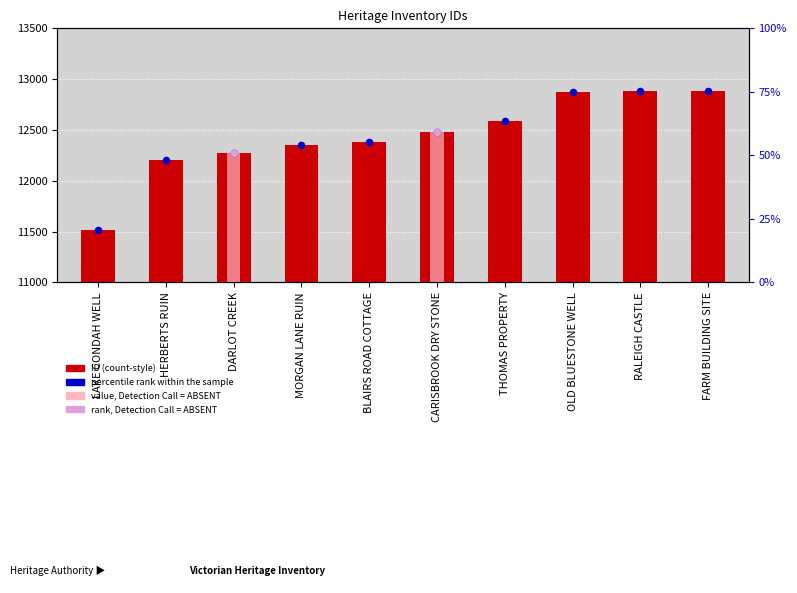

Between HERBERTS RUIN and CARISBROOK DRY STONE, which is larger?

CARISBROOK DRY STONE